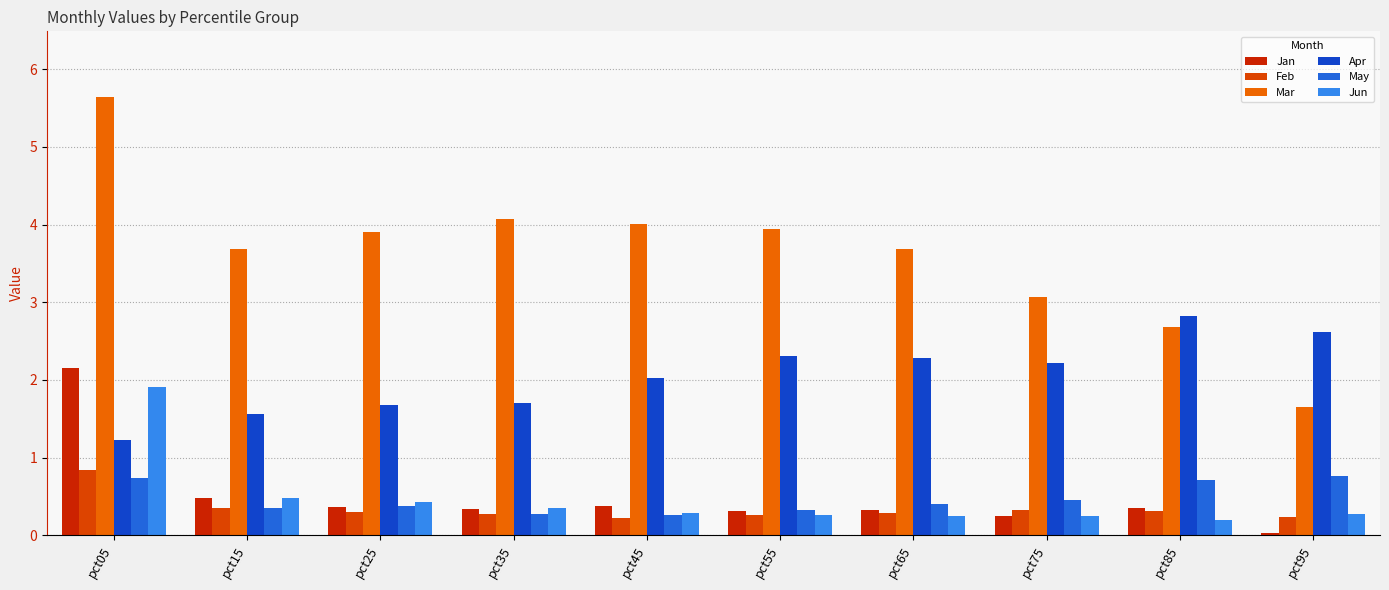

Which series has the widest spread of values?

Mar